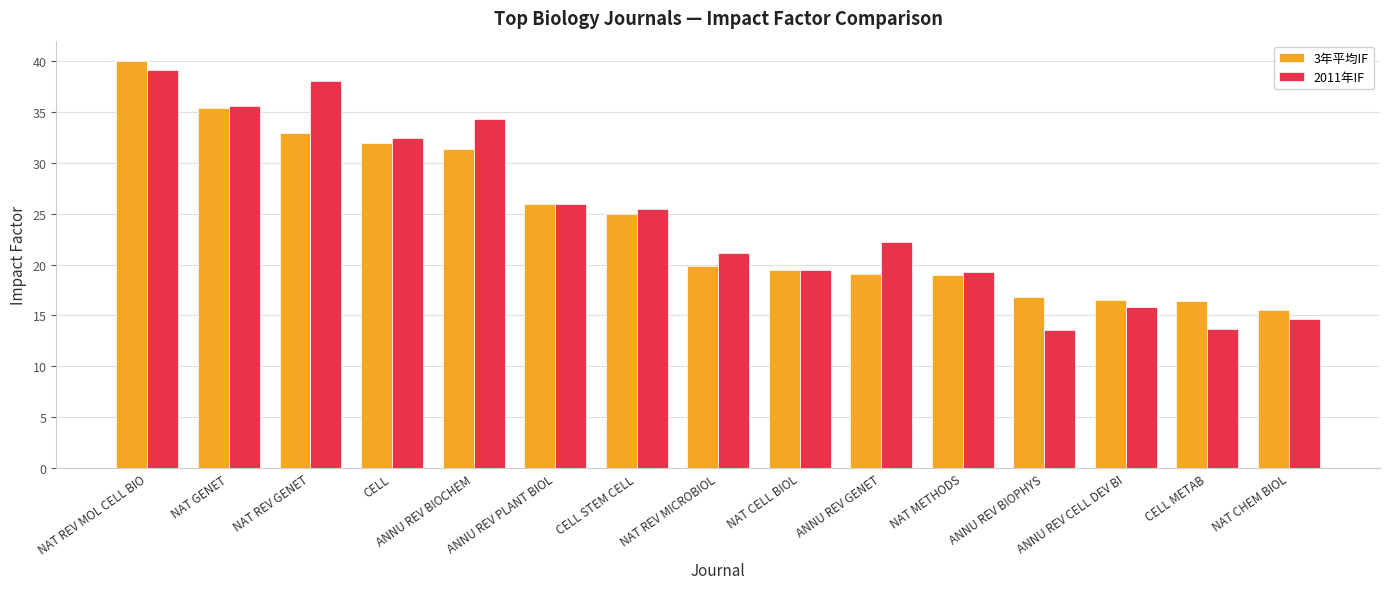

What is the difference between the 2011年IF values at NAT METHODS and ANNU REV CELL DEV BI?

3.4